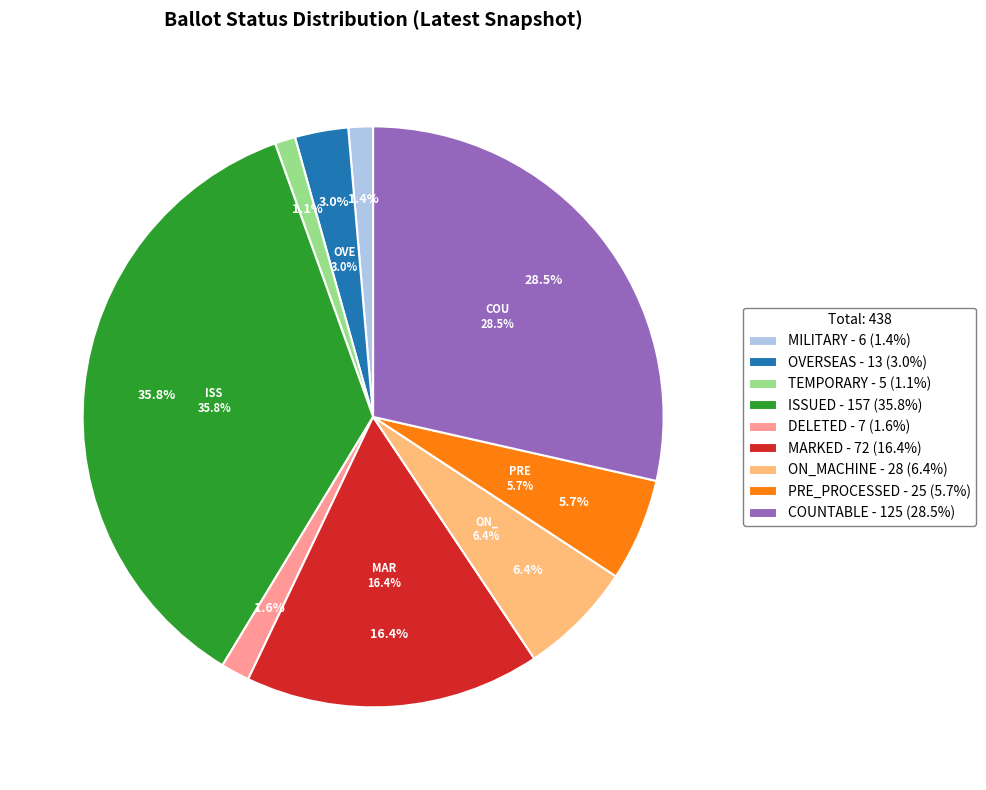

What percentage is the COUNTABLE slice, to the nearest percent?

29%